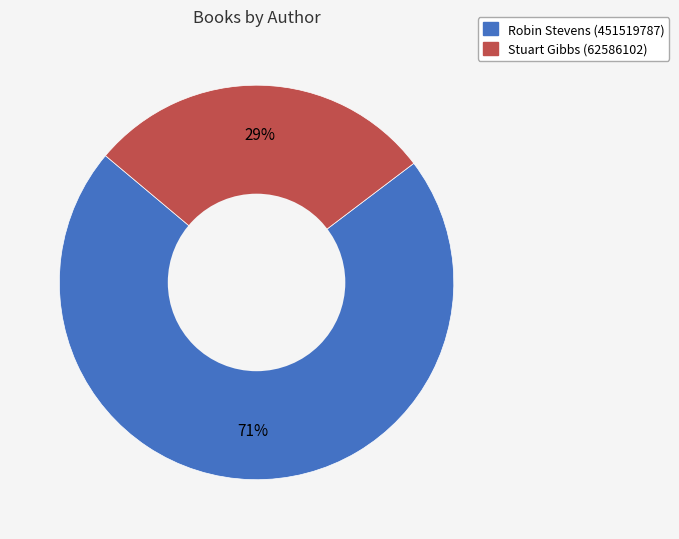

How many slices are in this pie chart?

2